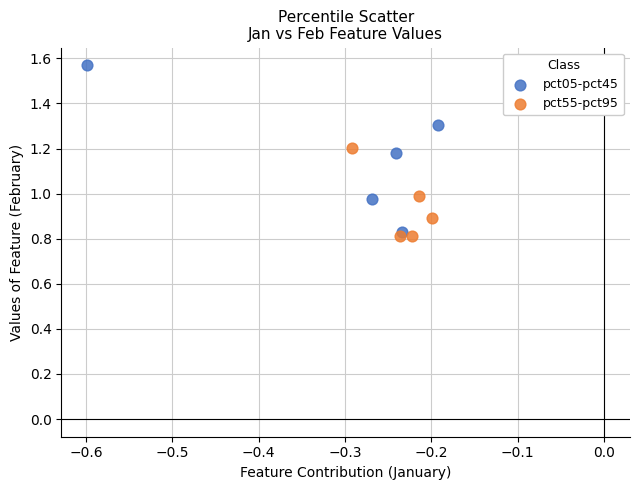

Which series has the widest spread of Y values?

pct05-pct45